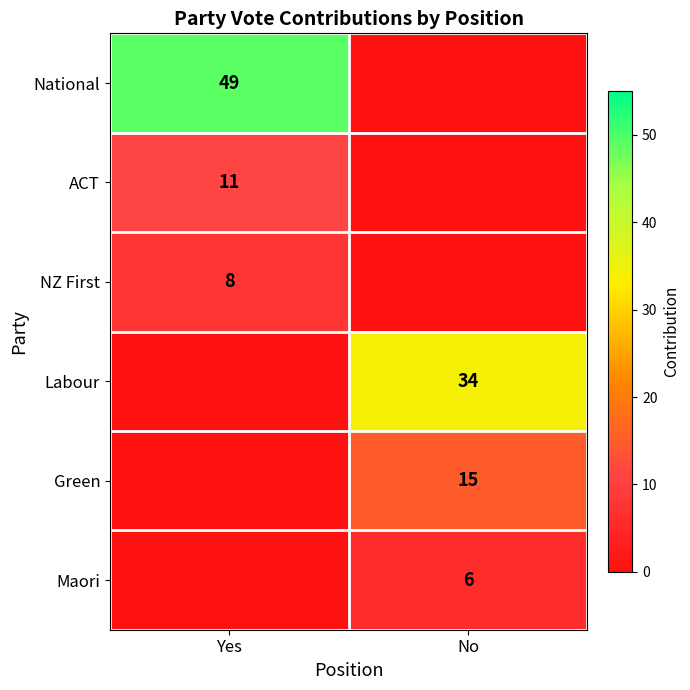

At how many categories does at least one series exceed 27?

2